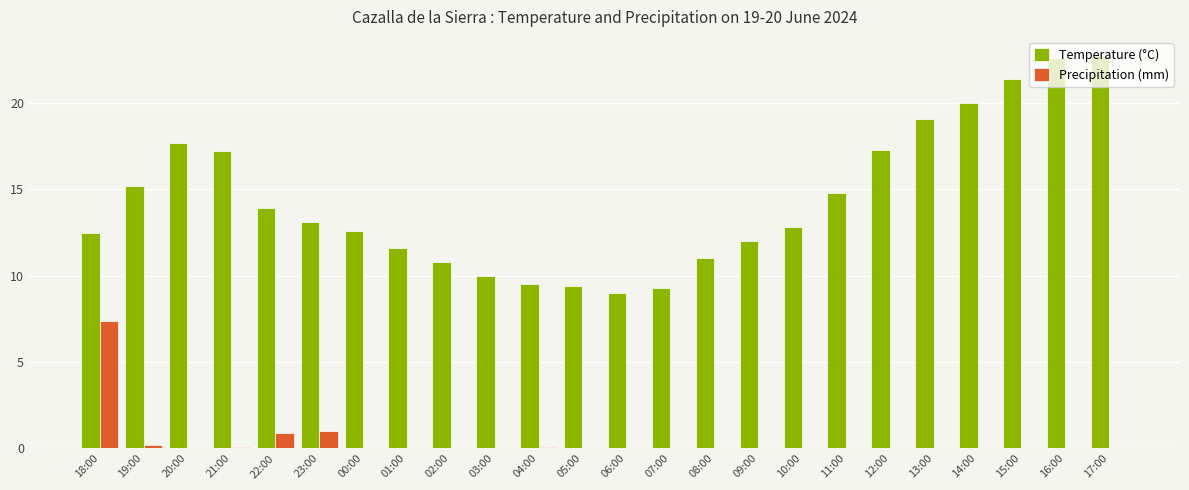

Reading left to right, extract all data points from this chart.

Temperature (°C): 12.5	15.2	17.7	17.2	13.9	13.1	12.6	11.6	10.8	10.0	9.5	9.4	9.0	9.3	11.0	12.0	12.8	14.8	17.3	19.1	20.0	21.4	22.6	22.7
Precipitation (mm): 7.4	0.2	0.0	0.1	0.9	1.0	0.0	0.0	0.0	0.0	0.1	0.0	0.0	0.0	0.0	0.0	0.0	0.0	0.0	0.0	0.0	0.0	0.0	0.0